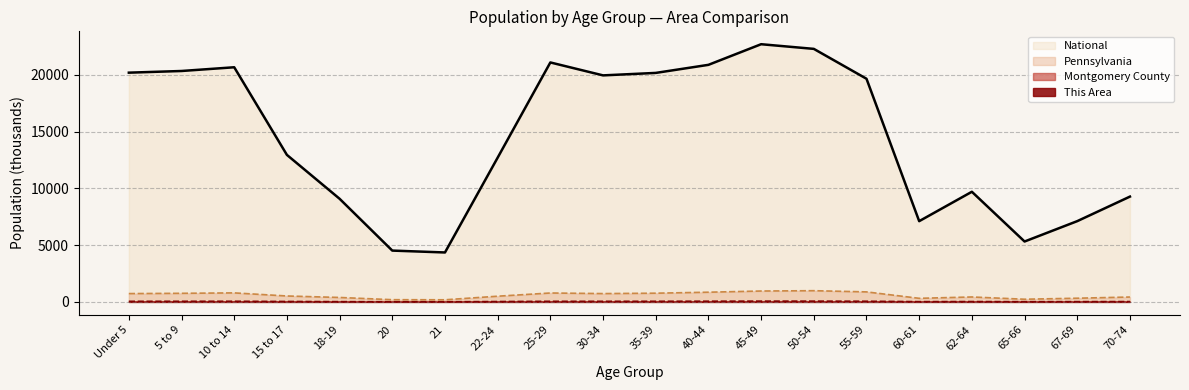

Which series has the largest total across all categories?

National